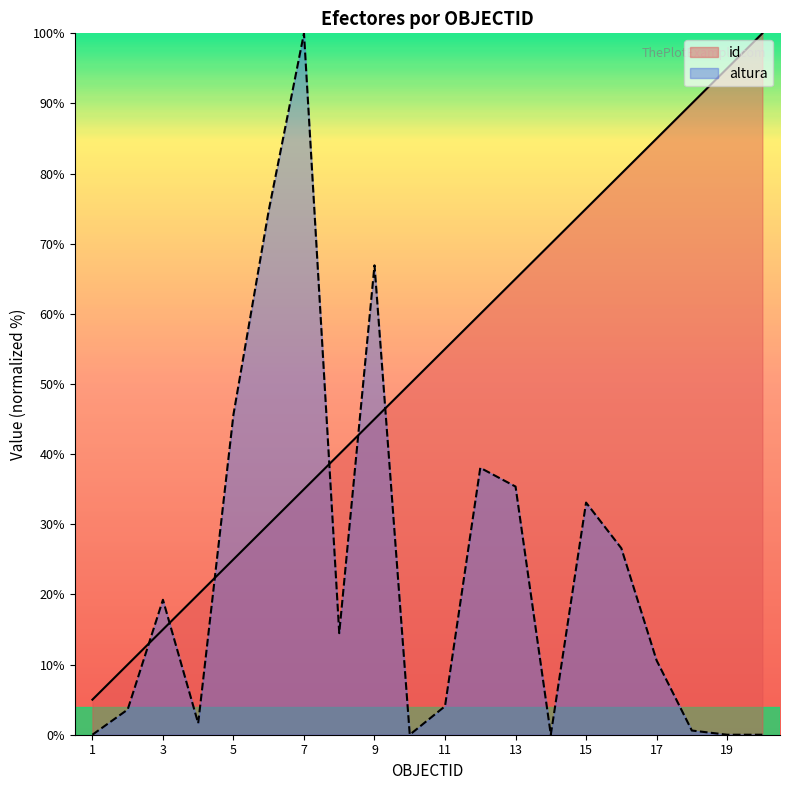

The value of id at 12 is 60.0. True or false?

True